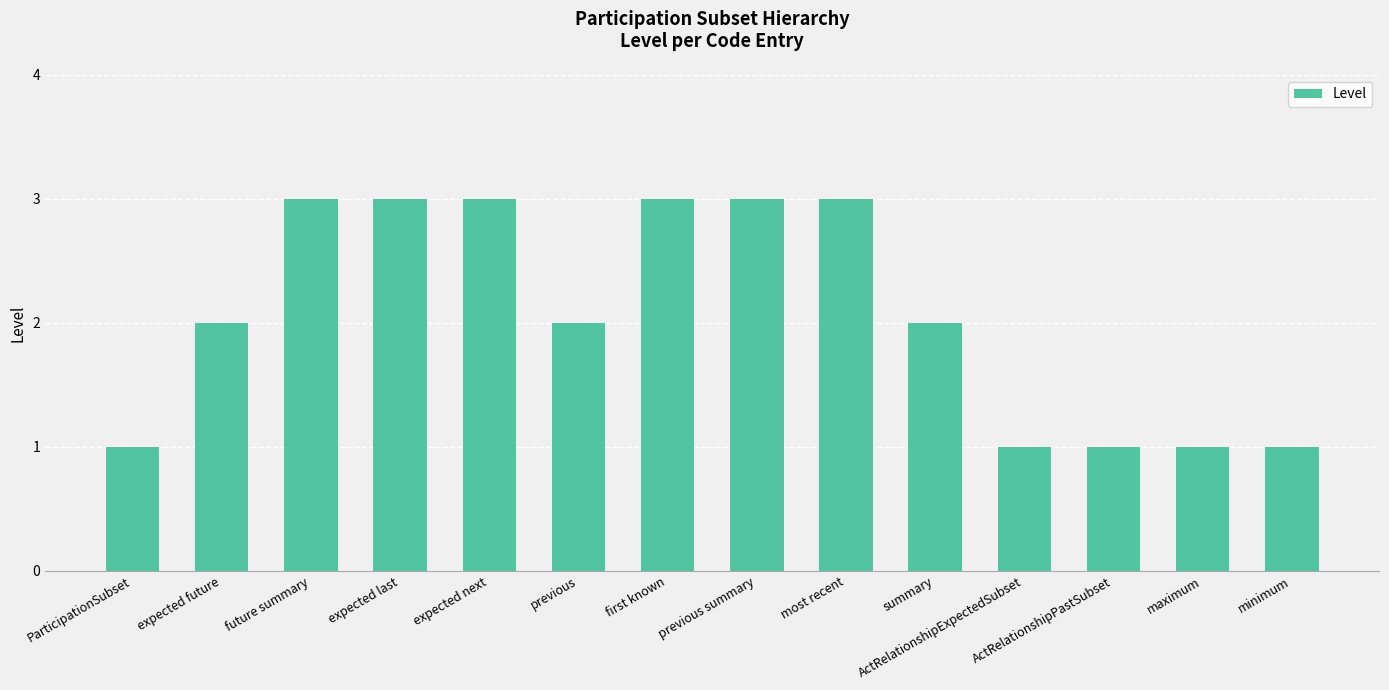

What is the value of the 7th bar from the left?

3